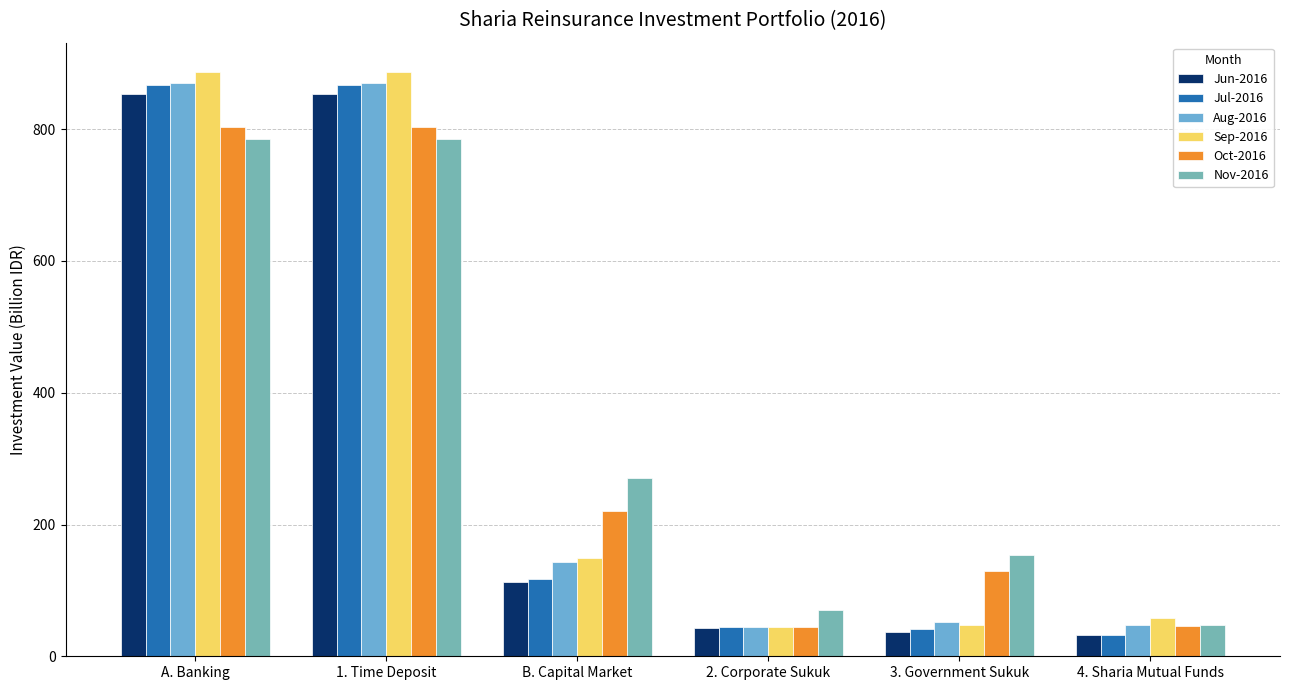

At which label does Aug-2016 reach its minimum?

2. Corporate Sukuk